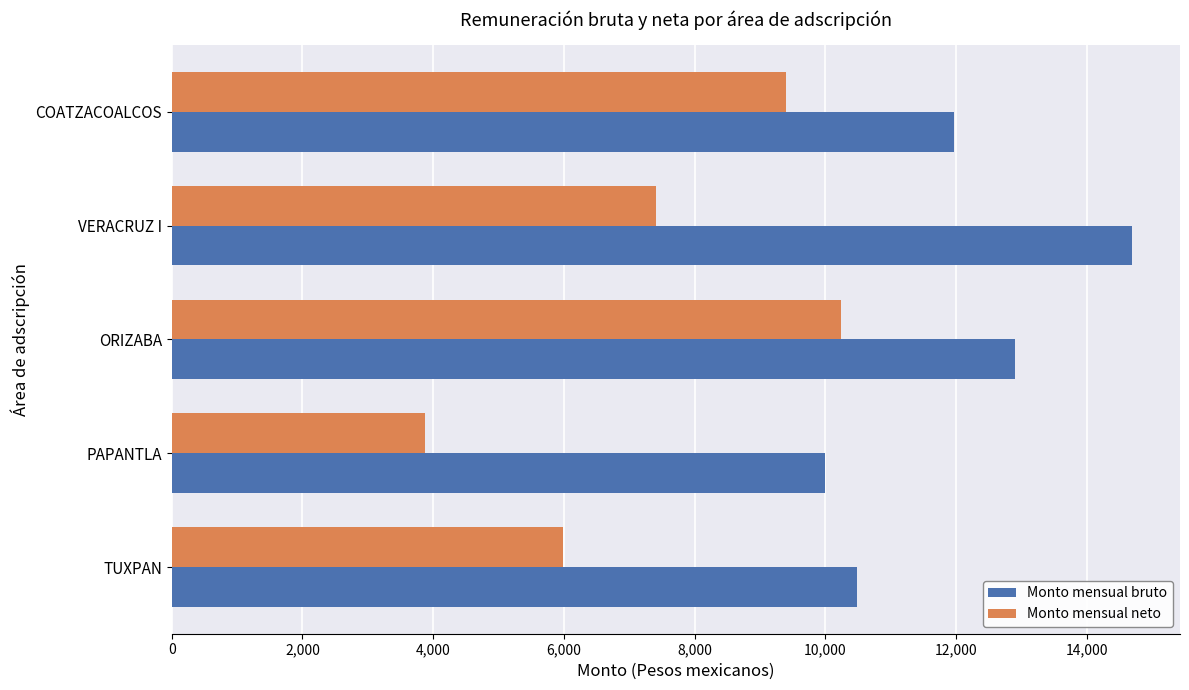

Read the Monto mensual neto value at VERACRUZ I.

7412.3